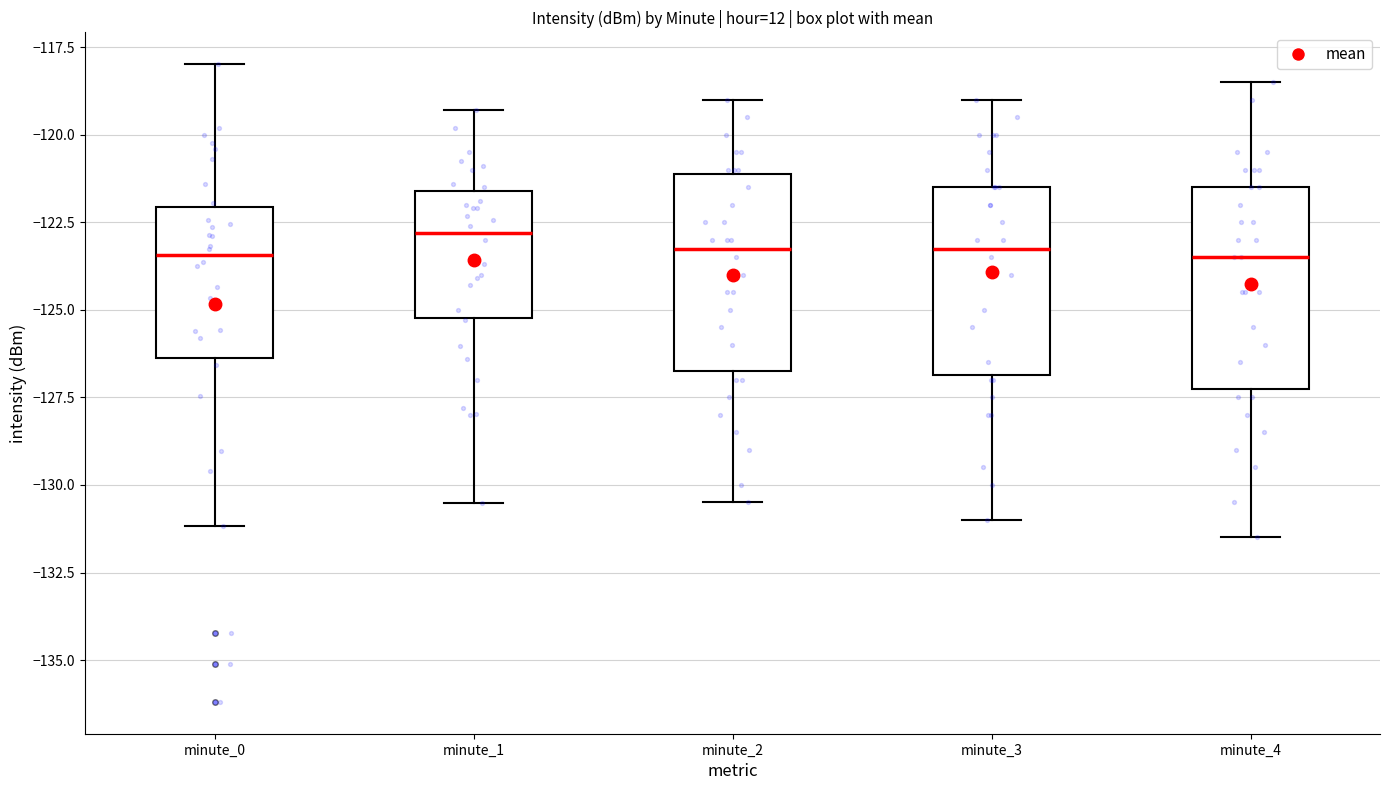

Reading left to right, transcribe this box plot: for each box, give where its median line is, the range the box spans, and where its two whiskers end, as read against the y-axis. The values are not printed on the chart, so give them approximately, as read against the axis.

minute_0: median -123.5, box -126.5 to -122.0, whiskers -131.0 to -118.0
minute_1: median -123.0, box -125.0 to -121.5, whiskers -130.5 to -119.5
minute_2: median -123.0, box -126.5 to -121.0, whiskers -130.5 to -119.0
minute_3: median -123.0, box -127.0 to -121.5, whiskers -131.0 to -119.0
minute_4: median -123.5, box -127.0 to -121.5, whiskers -131.5 to -118.5